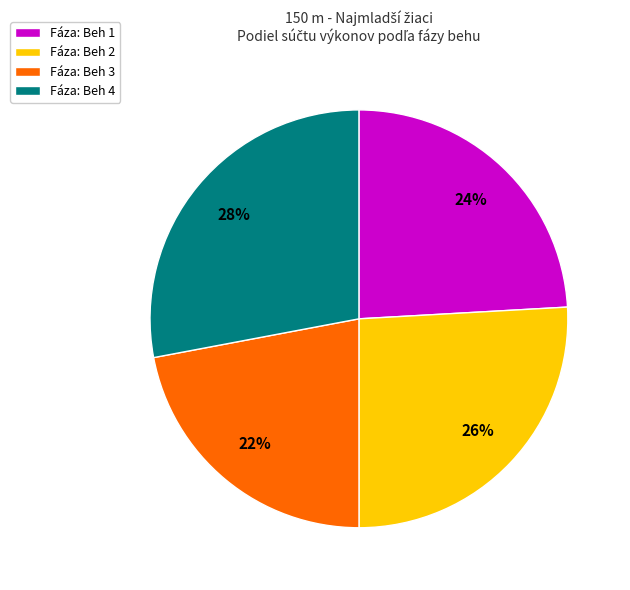

Is there a majority slice in this chart?

No